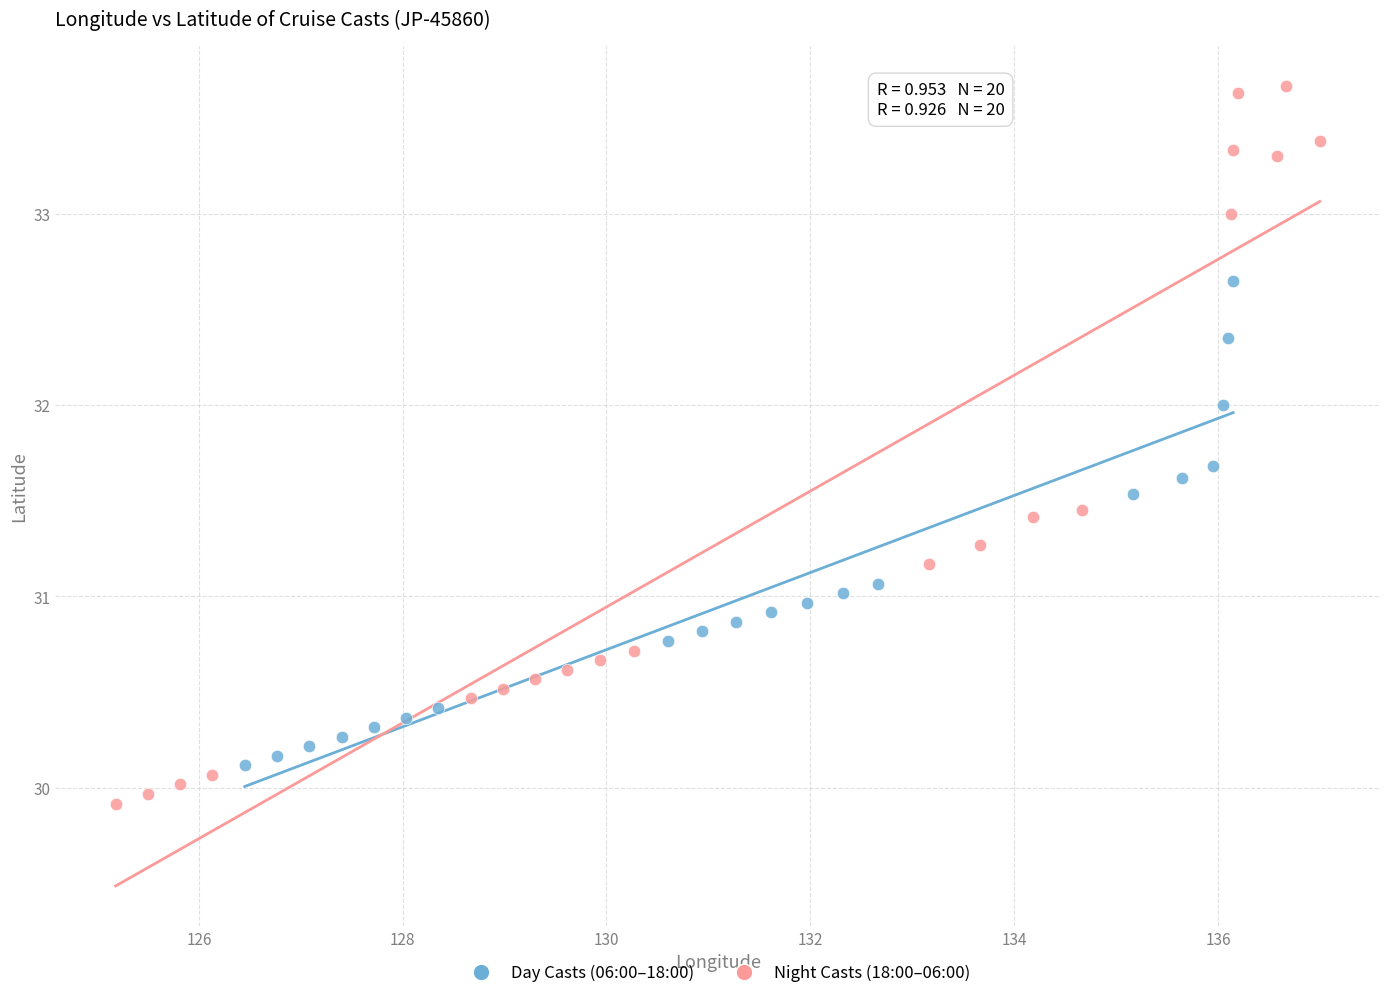

Which series has the widest spread of Y values?

Night Casts (18:00–06:00)